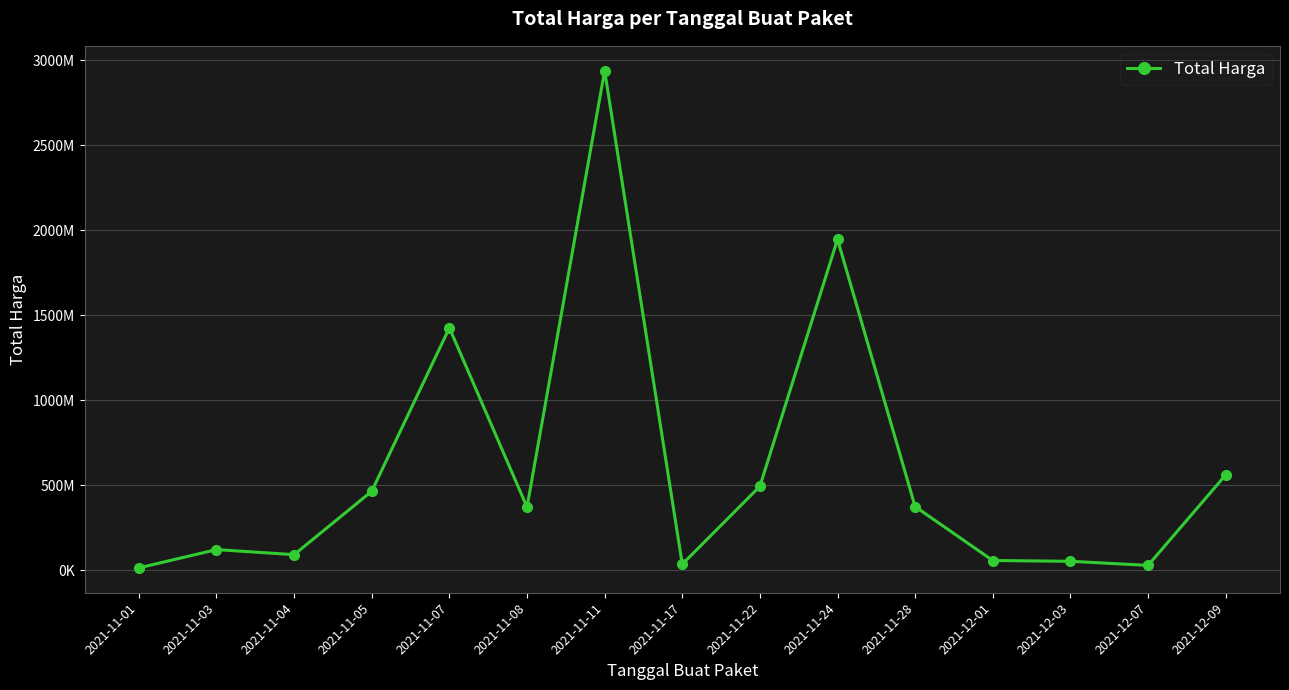

What is the label of the 5th point from the left?

2021-11-07